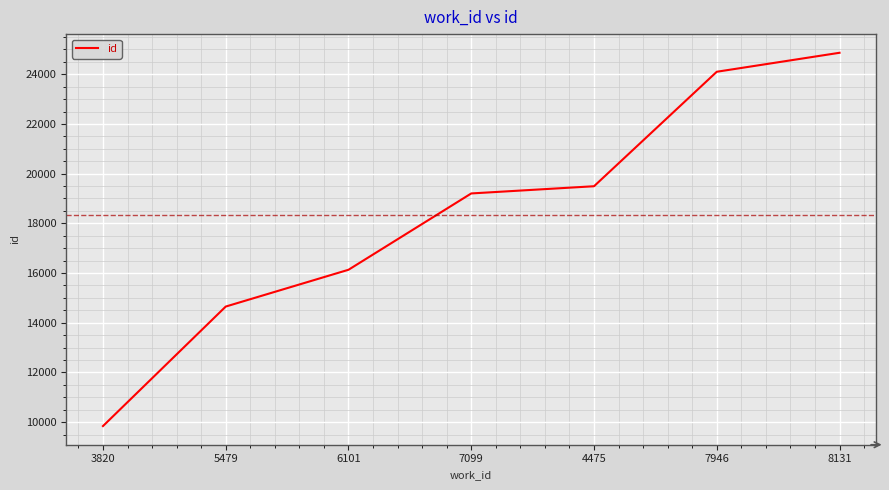

What position from the left is 7946?

6